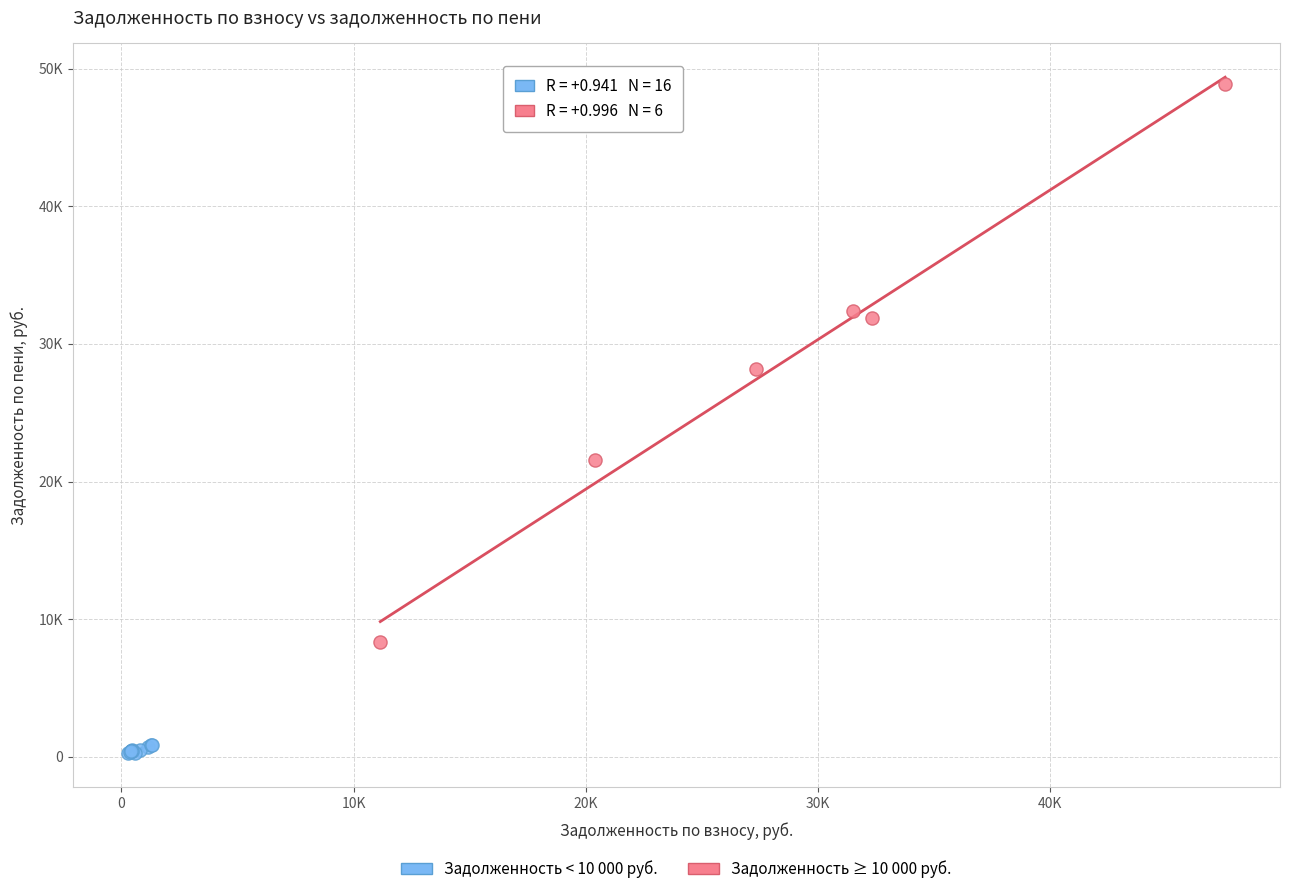

Which series has the widest spread of Y values?

Задолженность ≥ 10 000 руб.